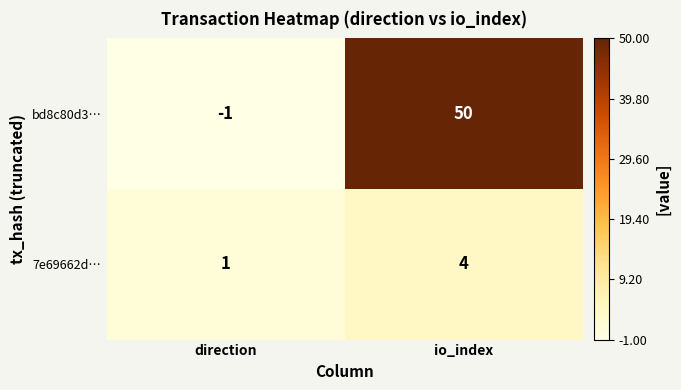

List the series in order of their peak value, lowest first.

7e69662d…, bd8c80d3…